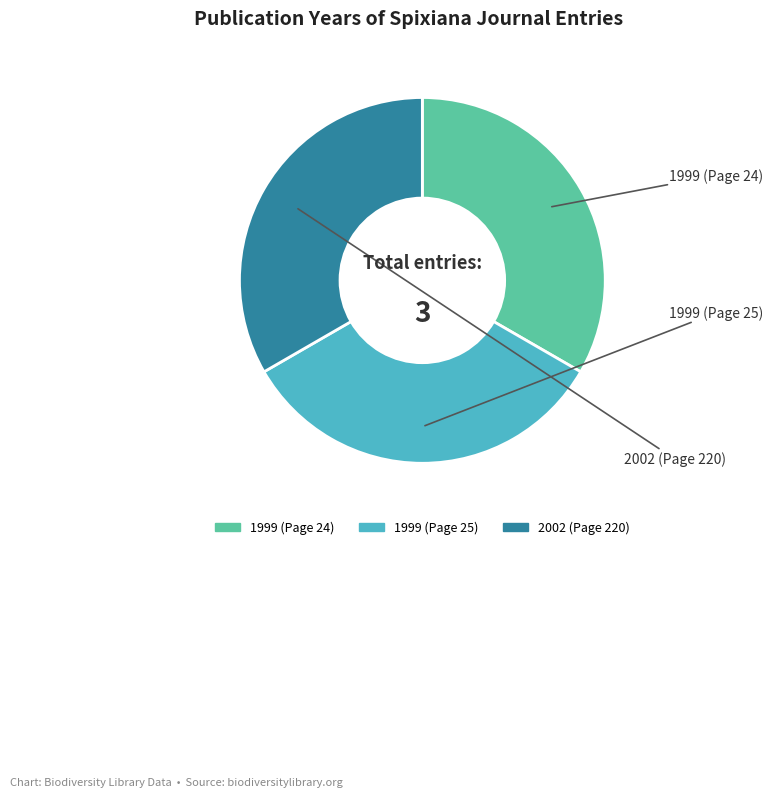

Is there any slice that represents more than half of the pie?

No